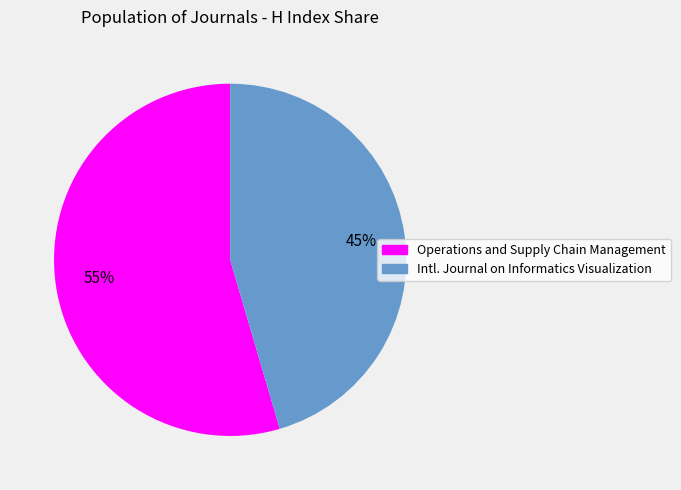

Is there any slice that represents more than half of the pie?

Yes